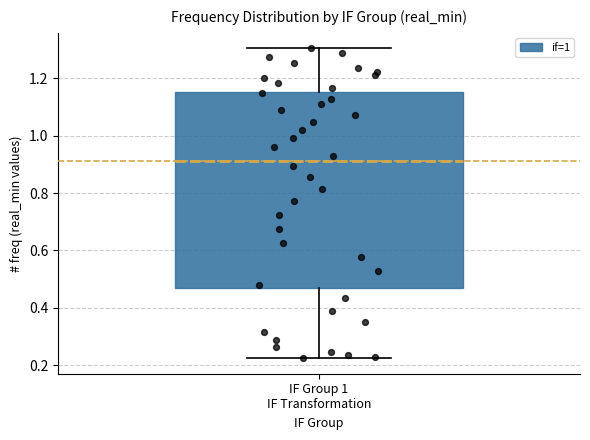

Read this box plot against the y-axis: the position of the median line, the range covered by the box, and the ends of both whiskers. The values are not printed on the chart, so give them approximately, as read against the axis.

median 0.92, box 0.46 to 1.16, whiskers 0.22 to 1.30